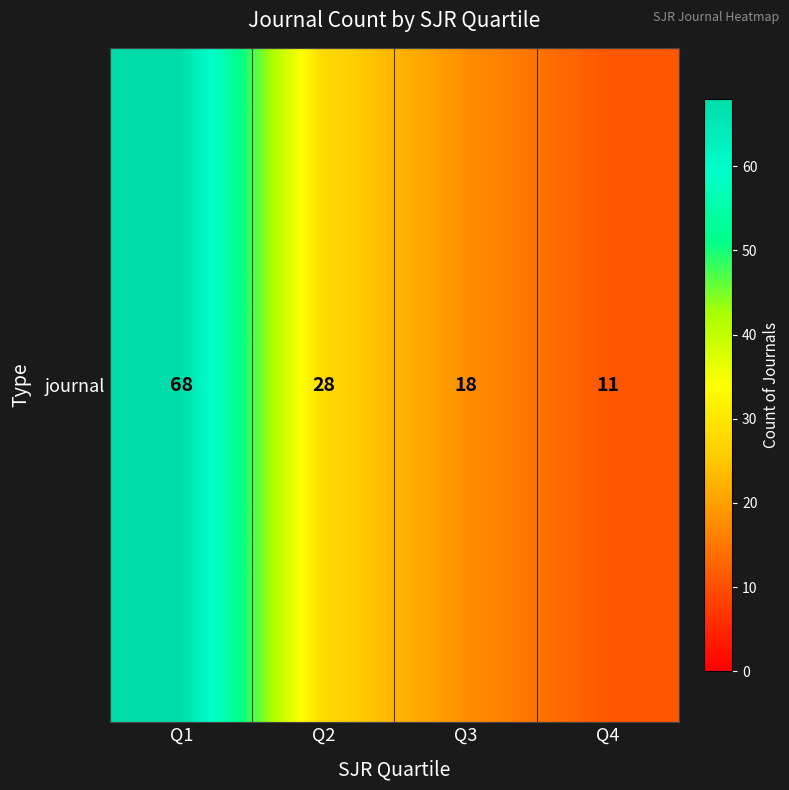

What is the change in value from Q1 to Q3?

-50